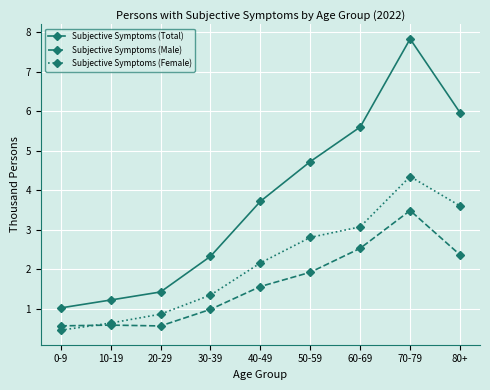

True or false: Subjective Symptoms (Total) and Subjective Symptoms (Male) intersect in this chart.

False